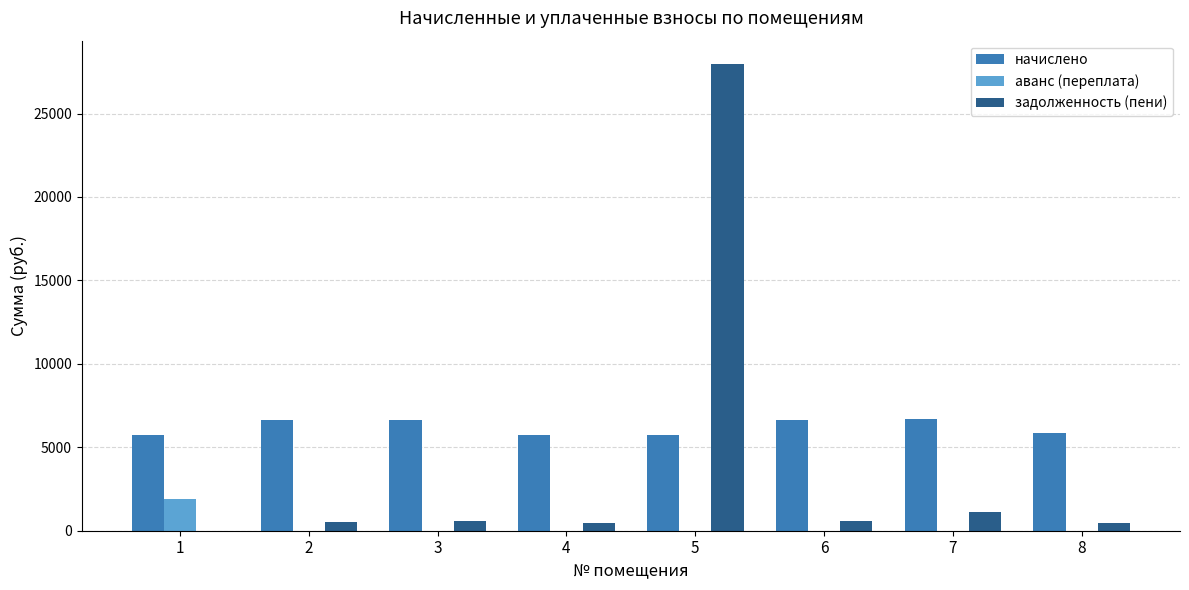

Which label corresponds to the largest value in the chart?

5